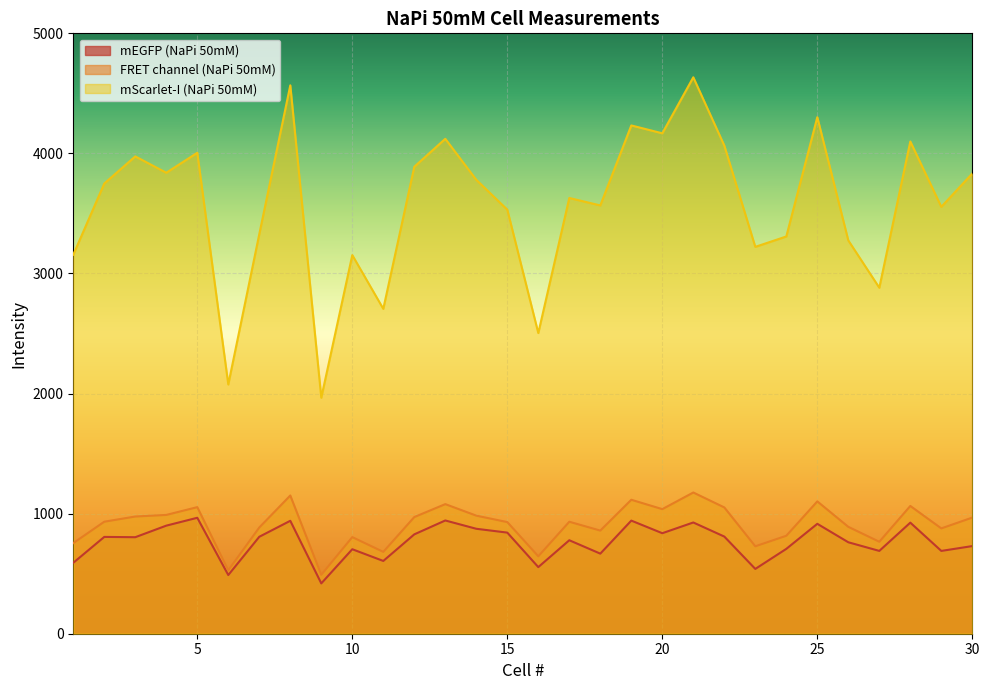

True or false: mEGFP (NaPi 50mM) and mScarlet-I (NaPi 50mM) intersect in this chart.

False